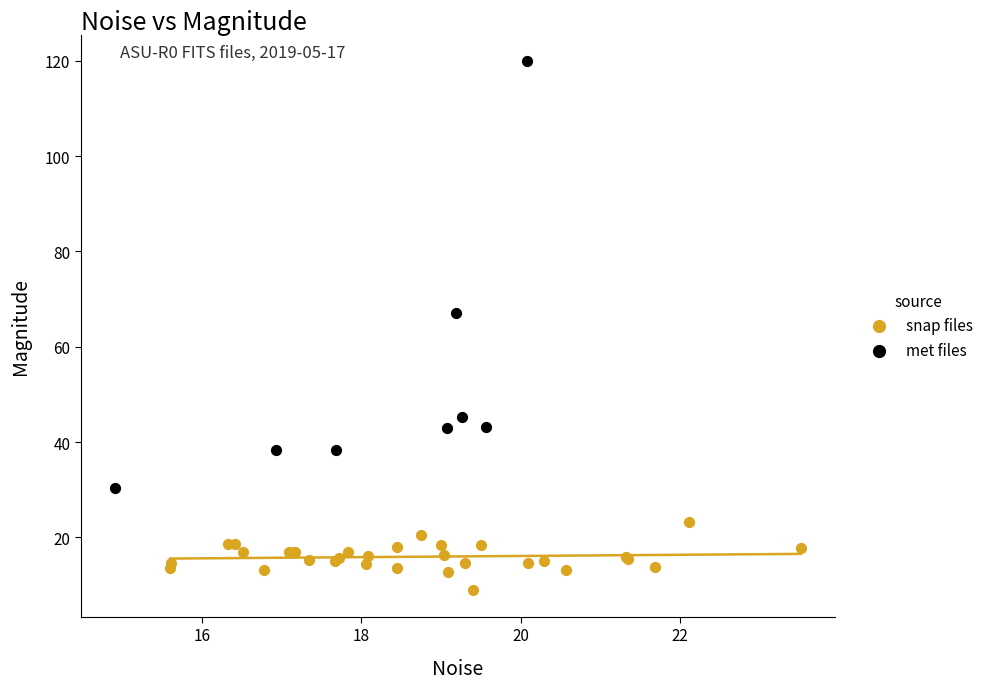

Which series has the largest Y range (max minus min)?

met files